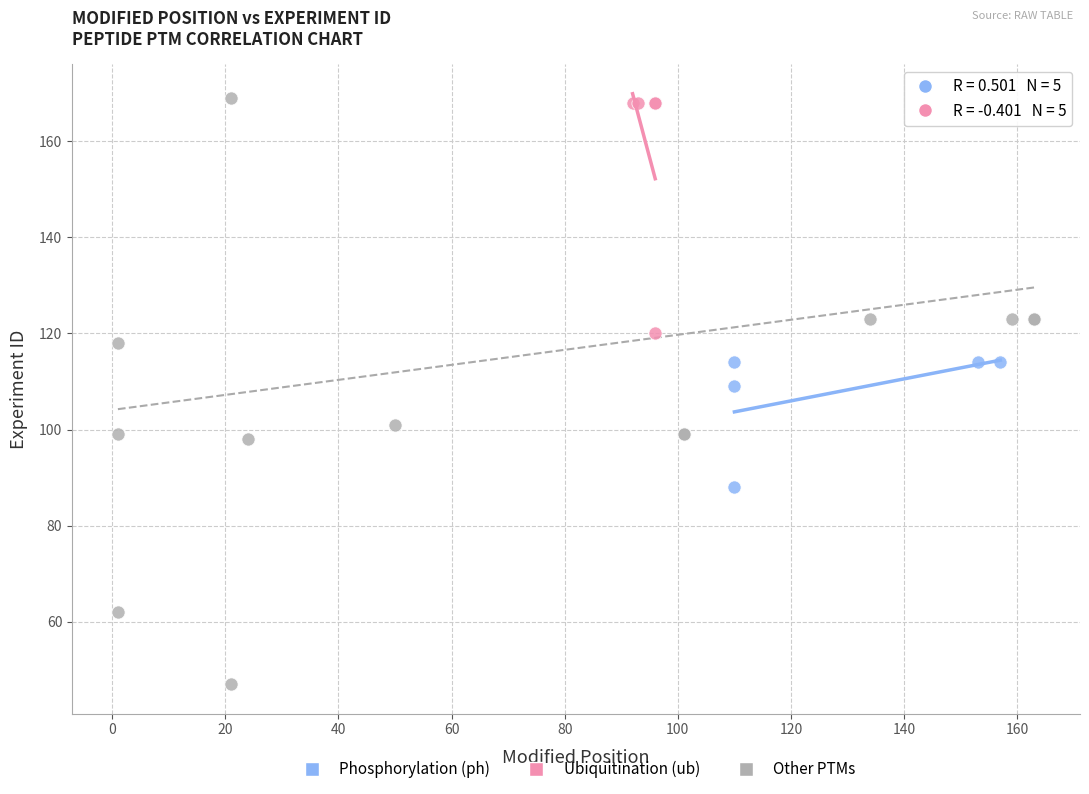

Which series has the largest Y range (max minus min)?

Other PTMs